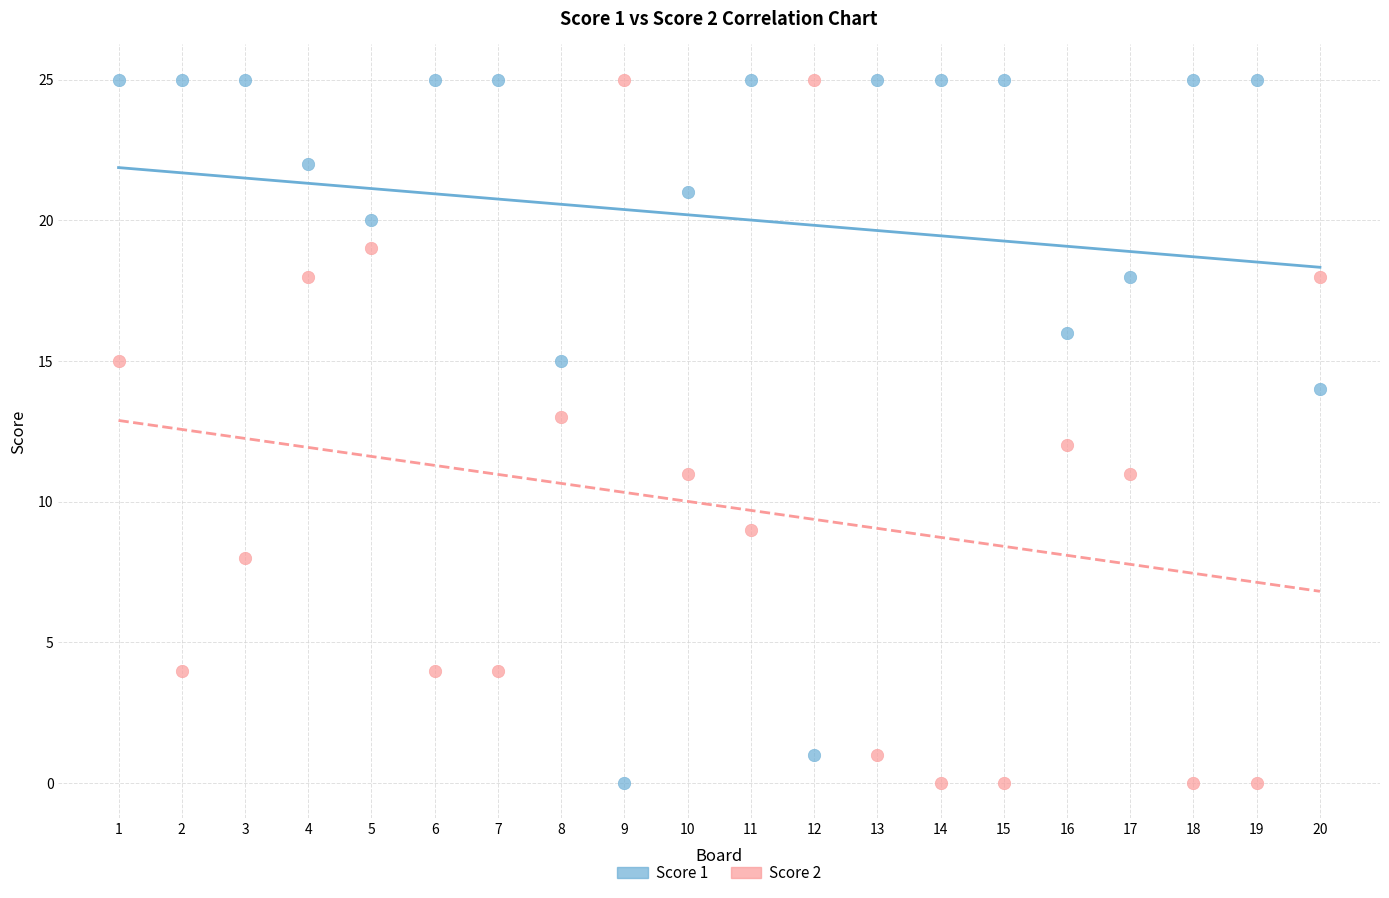

What is the X range (max minus min) for the scatter plot?

19